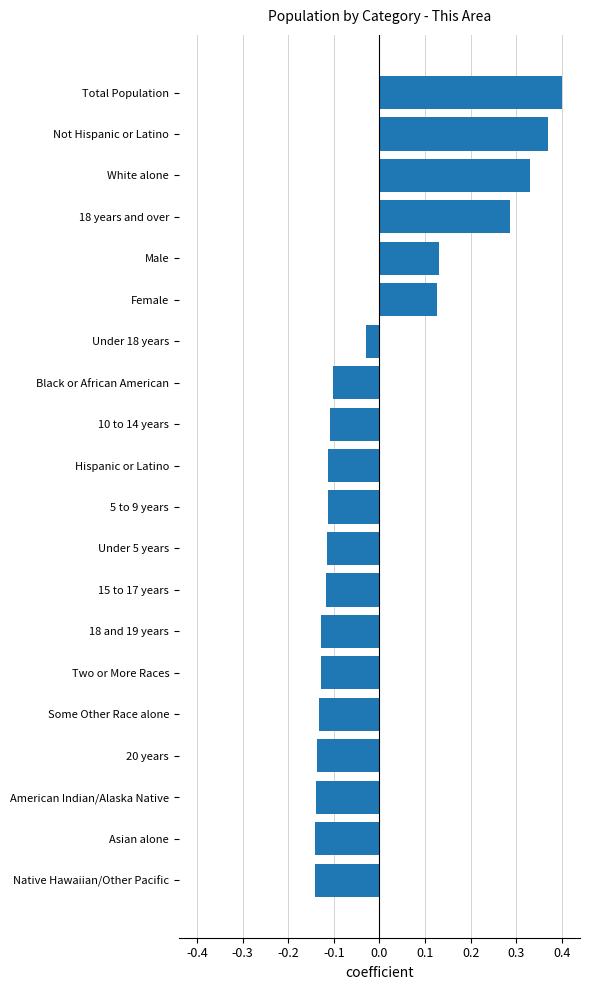

Are the bars horizontal?

Yes